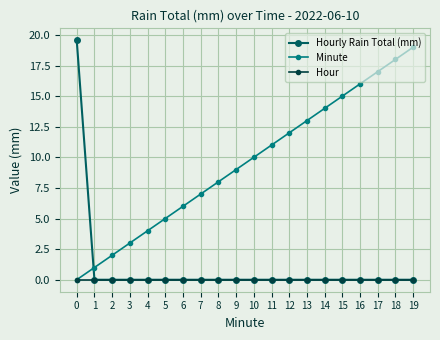

Rank the series by their maximum value, from highest to lowest.

Hourly Rain Total (mm), Minute, Hour